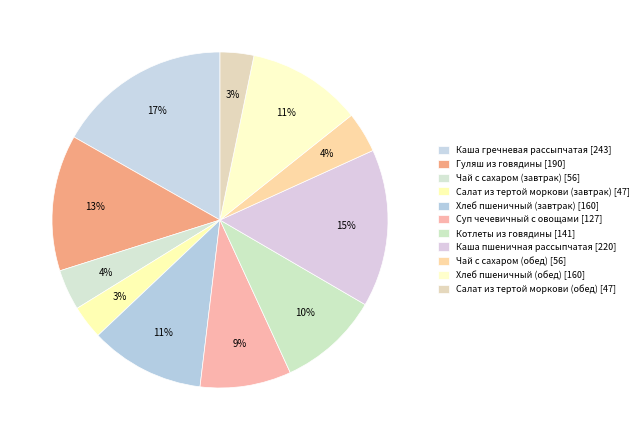

The Хлеб пшеничный (обед) slice represents 11% of the pie. True or false?

True